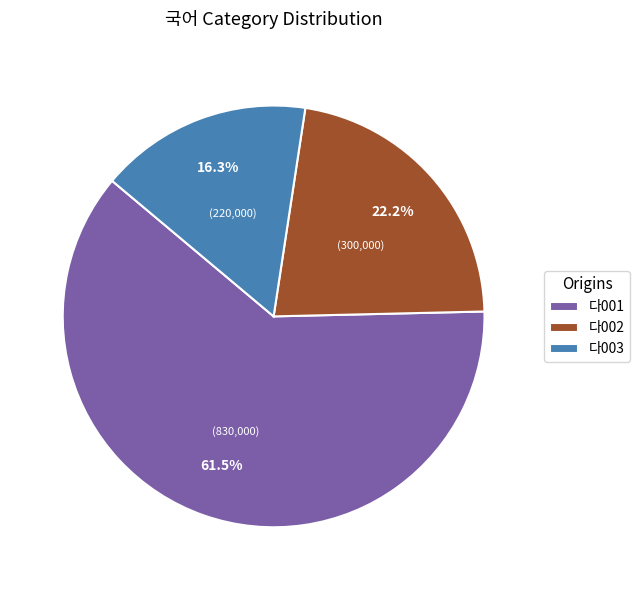

Does 다003 represent more than half of the total?

No